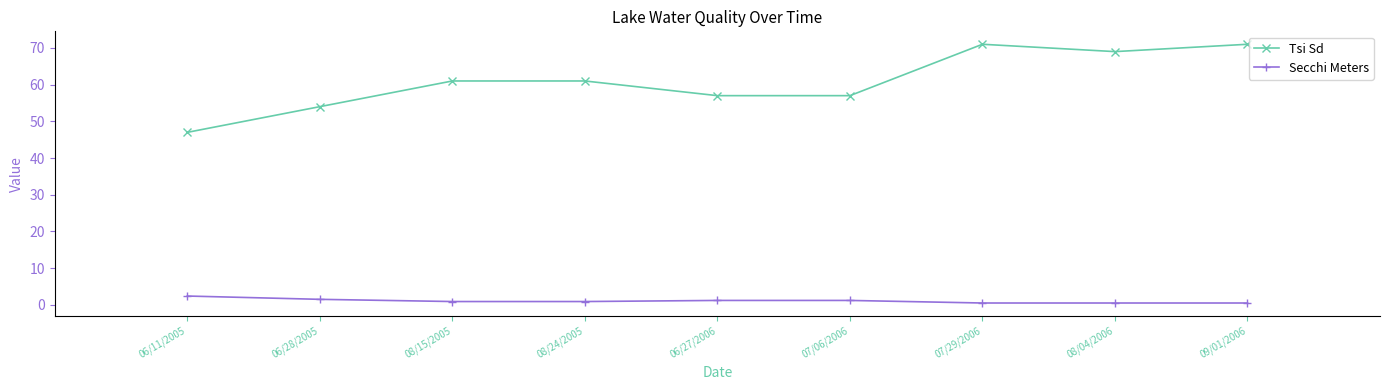

True or false: Tsi Sd has more than 0 points higher than both neighbors.

True